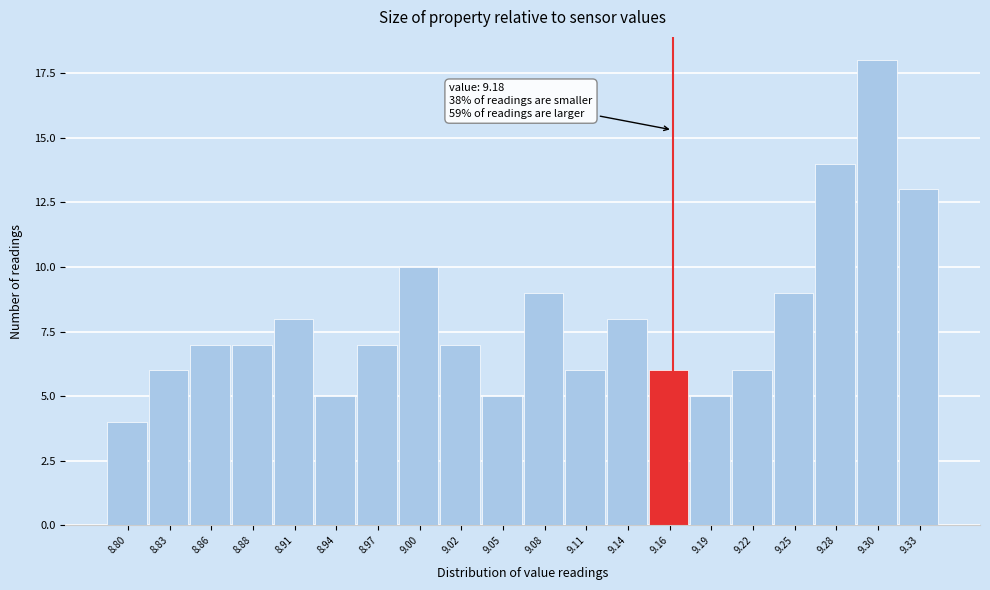

Reading left to right, what are all the values shown in this chart?

4	6	7	7	8	5	7	10	7	5	9	6	8	6	5	6	9	14	18	13